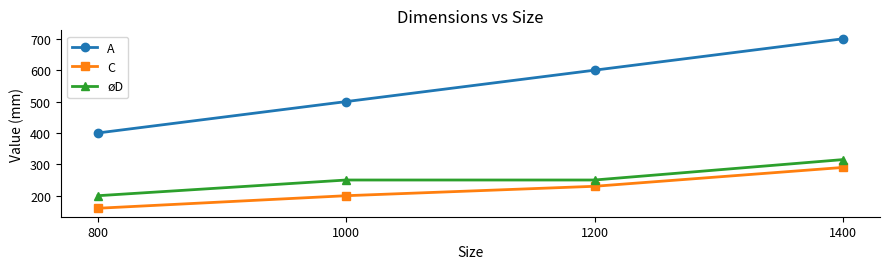

What is the value of the øD point at the 2nd from the left?

250